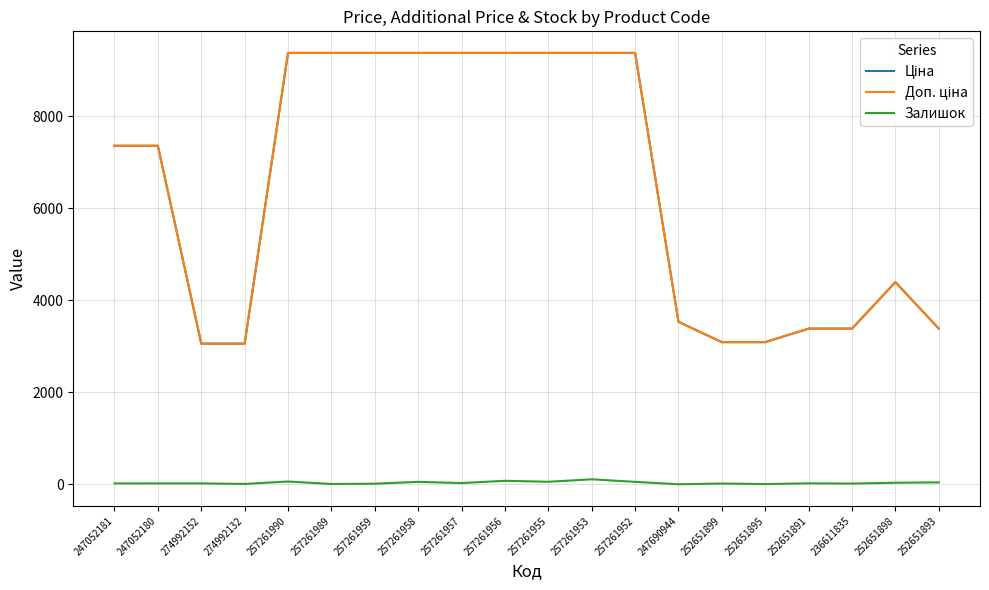

Is it true that Залишок equals 21.0 at 247052180?

True